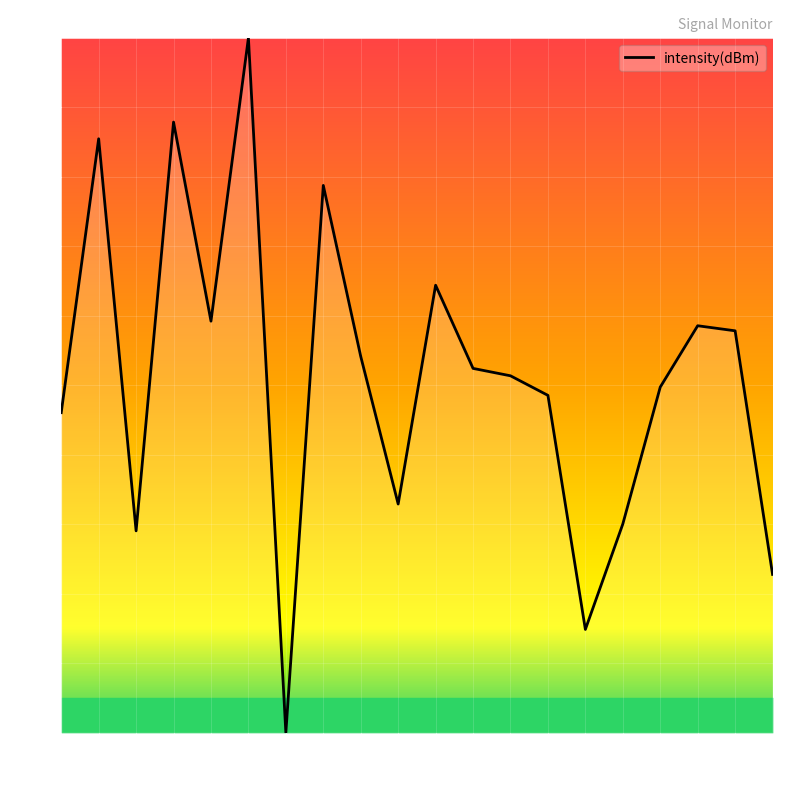

Where does the data first go above 52?

2